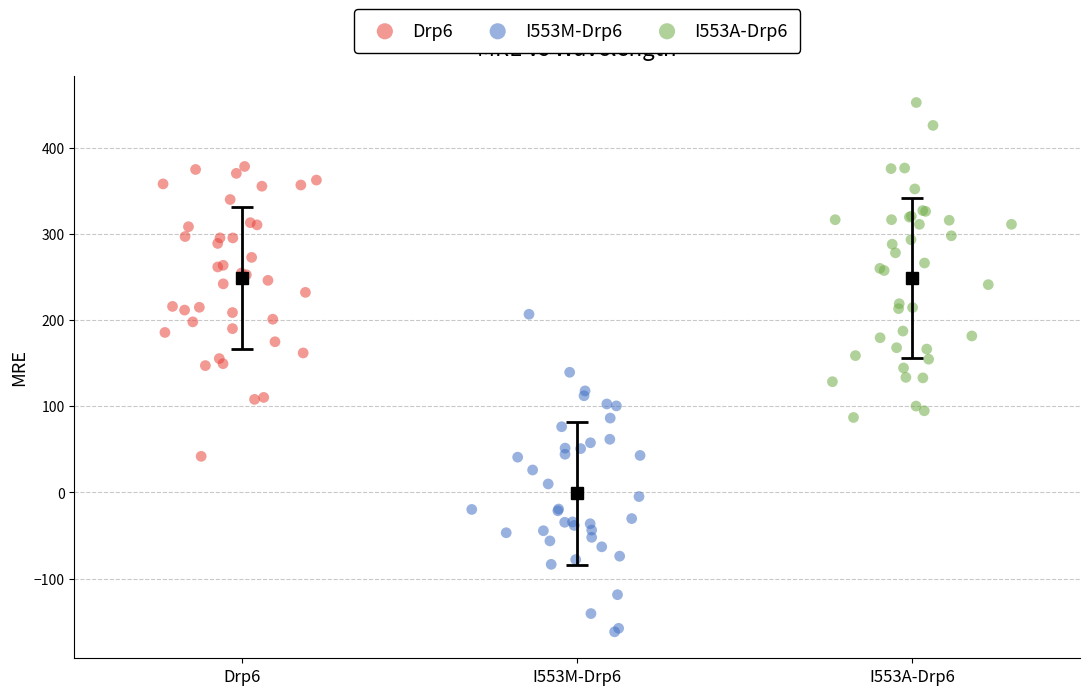

Which series reaches the minimum Y coordinate?

I553M-Drp6